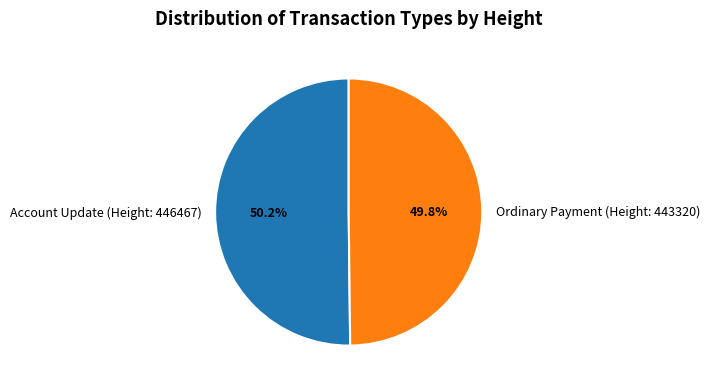

What percentage is NOT represented by Ordinary Payment (Height: 443320)?

50.2%